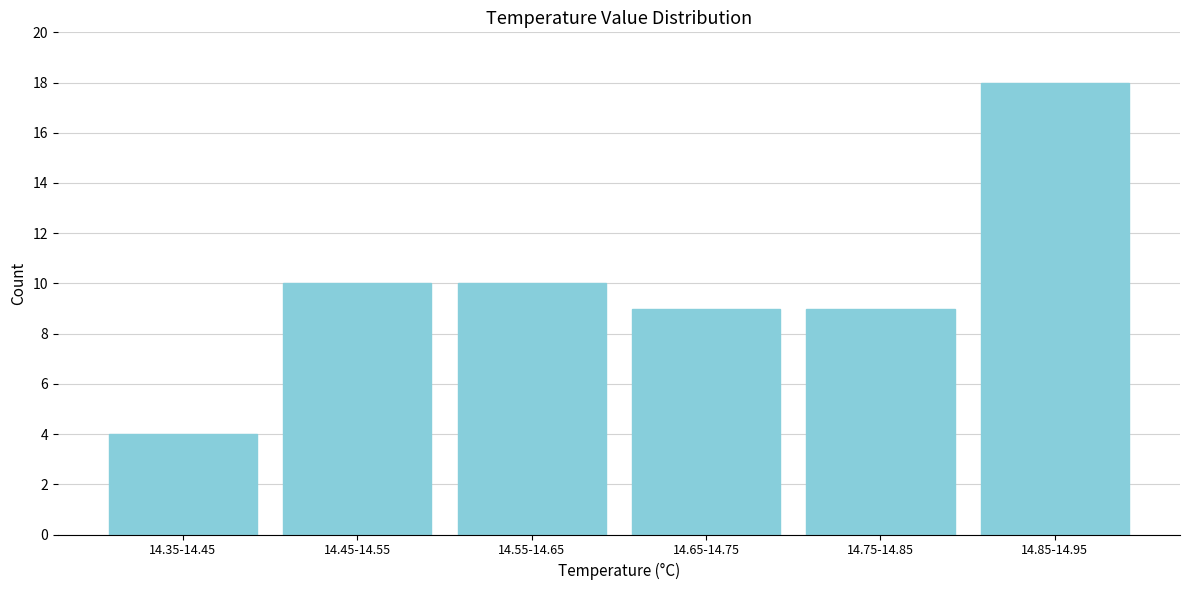

Reading left to right, list all the values displayed in this chart.

4	10	10	9	9	18